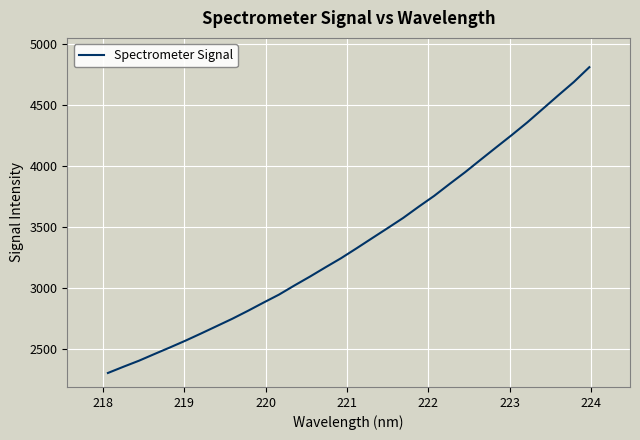

True or false: the data has more than 2 interior local peaks.

False